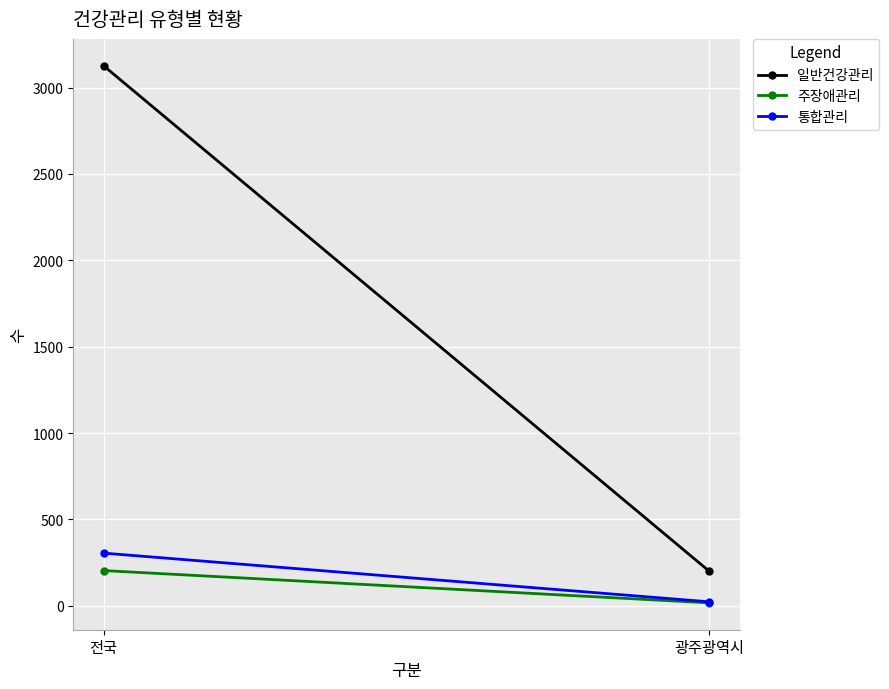

What is the label of the 2nd point from the right?

전국